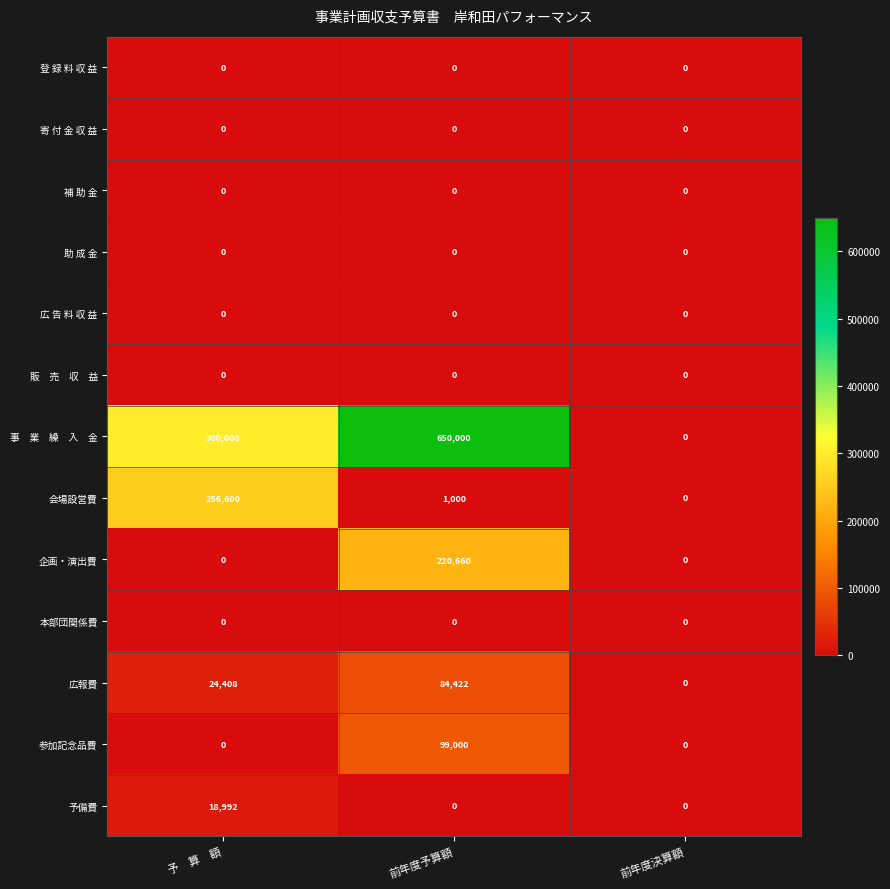

What is the average value of the 参加記念品費 series?

33000